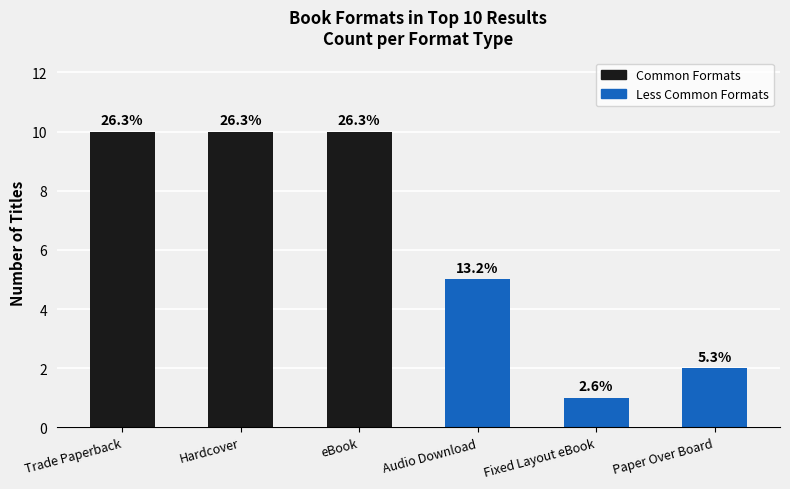

What is the difference between the maximum and minimum values?

9